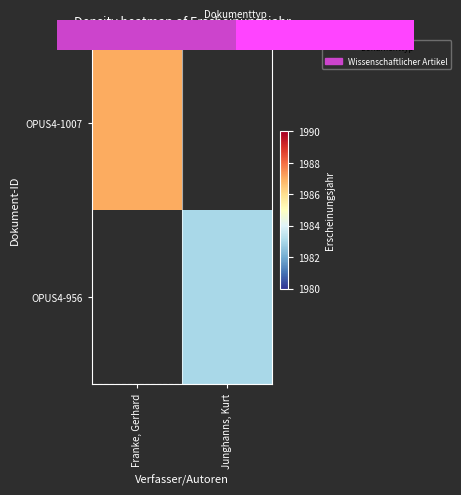

Rank the series by their maximum value, from highest to lowest.

OPUS4-1007, OPUS4-956